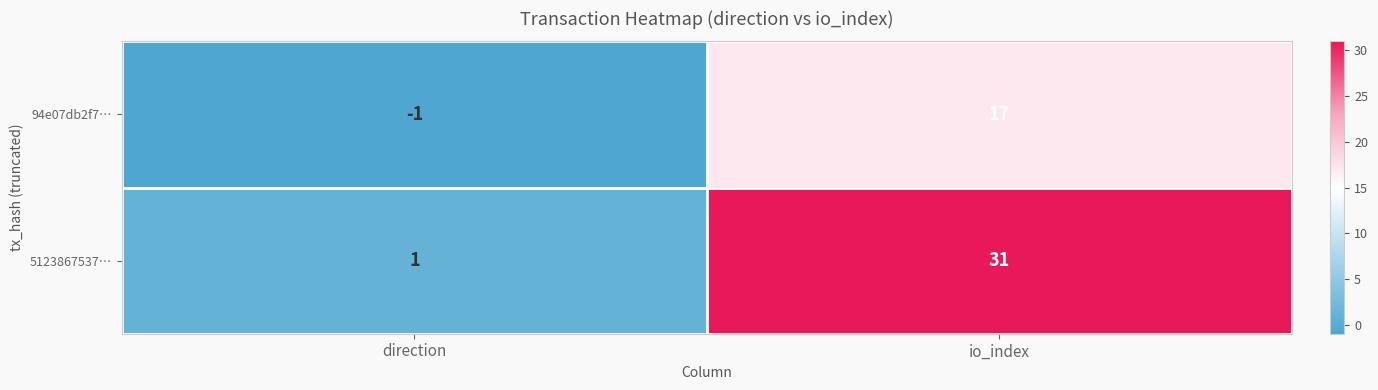

What is the average value of the 5123867537… series?

16